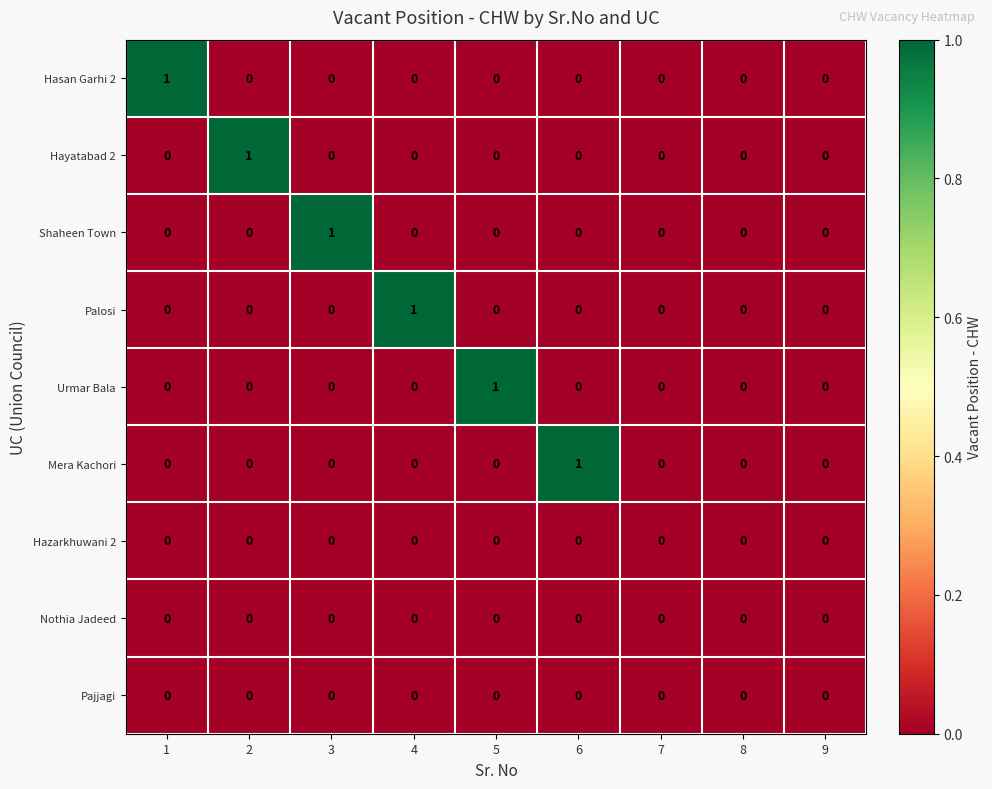

Between 5 and 7, which series saw the biggest shift?

Urmar Bala